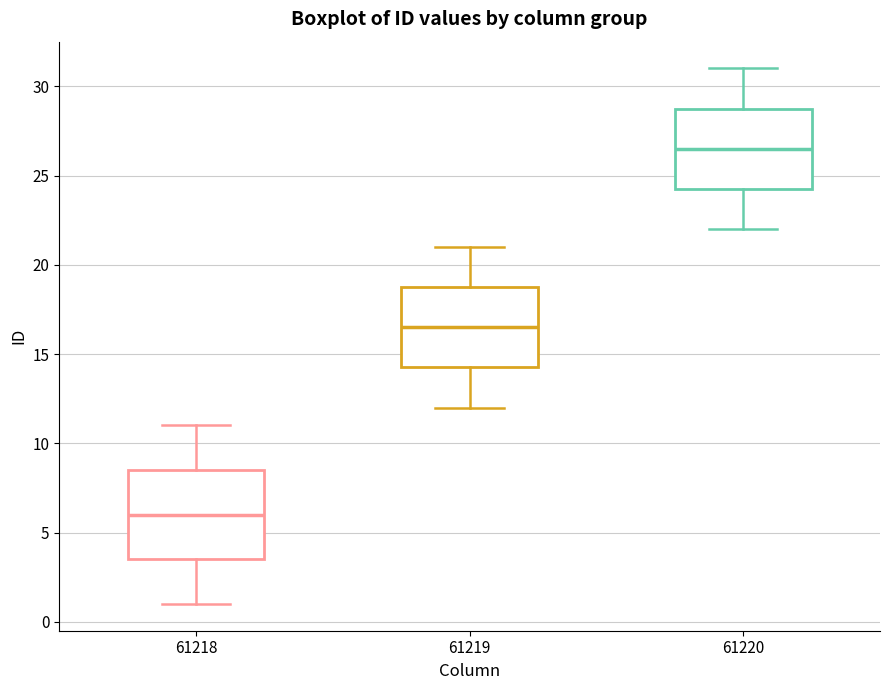

Reading left to right, read every box against the y-axis: the position of its median line, the range the box covers, and the ends of its whiskers. The values are not printed on the chart, so give them approximately, as read against the axis.

61218: median 6.0, box 3.5 to 8.5, whiskers 1.0 to 11.0
61219: median 16.5, box 14.5 to 19.0, whiskers 12.0 to 21.0
61220: median 26.5, box 24.5 to 29.0, whiskers 22.0 to 31.0